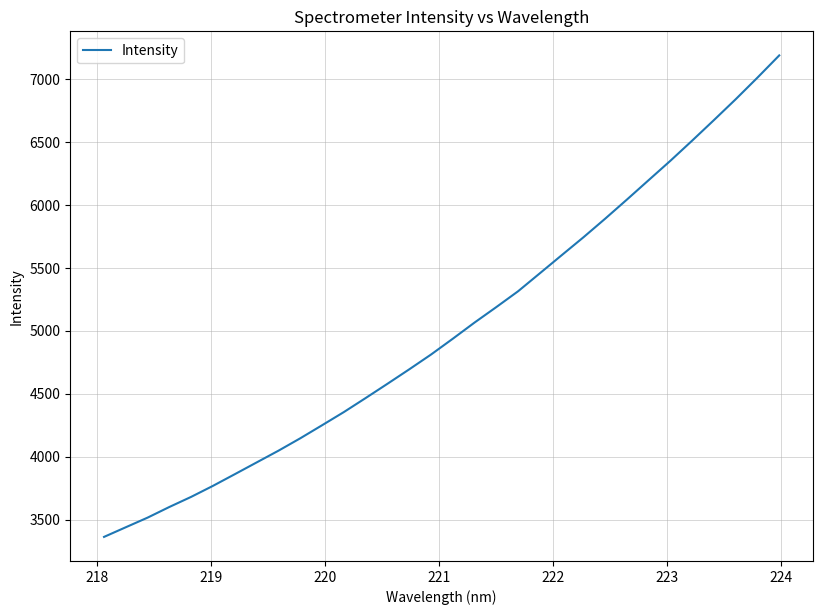

How many values are below 4938?

16